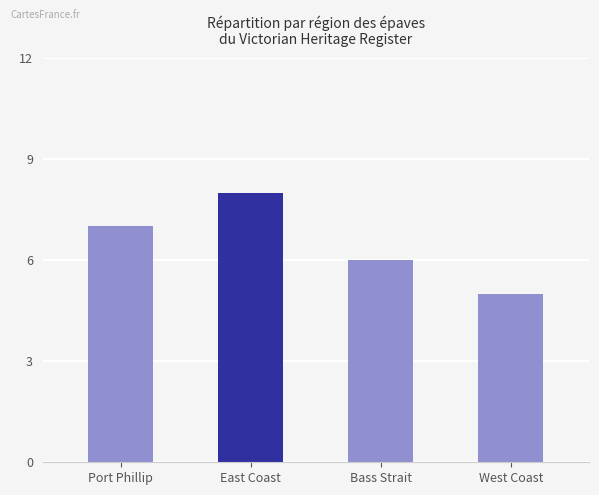

What is the greatest value displayed?

8